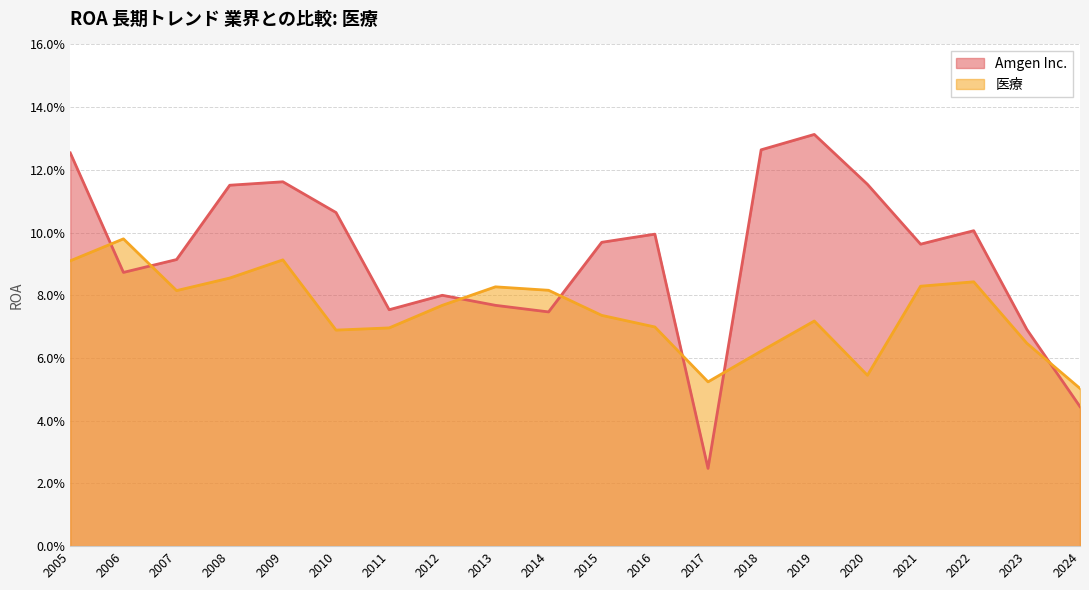

Does the chart have visible grid lines?

Yes